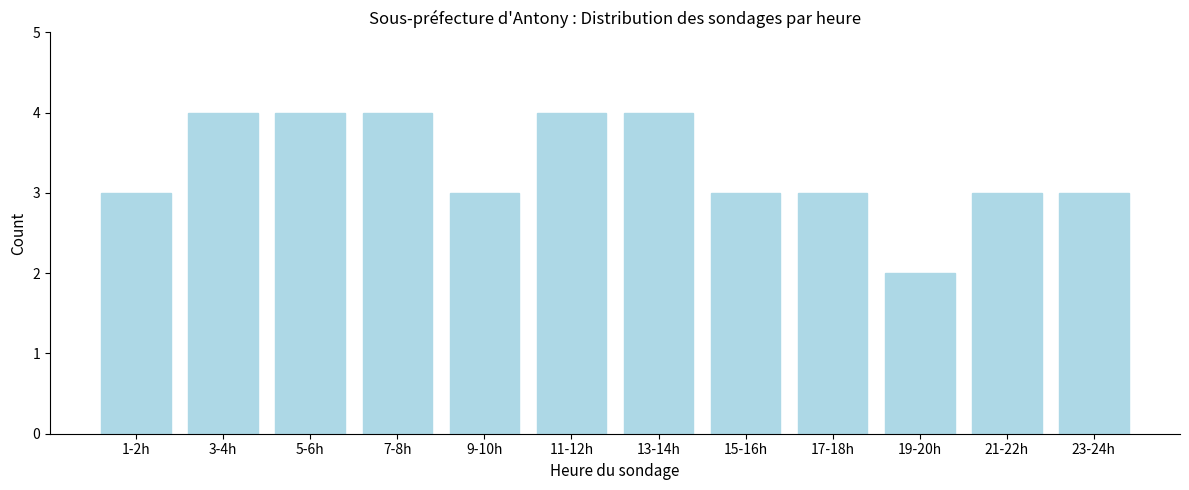

Reading left to right, transcribe all the data shown in this chart.

3	4	4	4	3	4	4	3	3	2	3	3